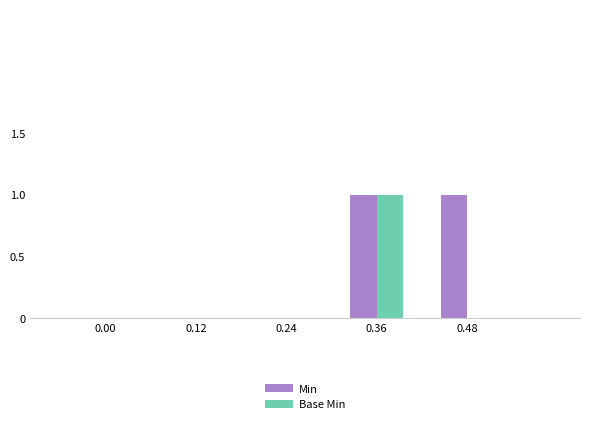

True or false: Base Min has a value of -1 at 0.12.

False